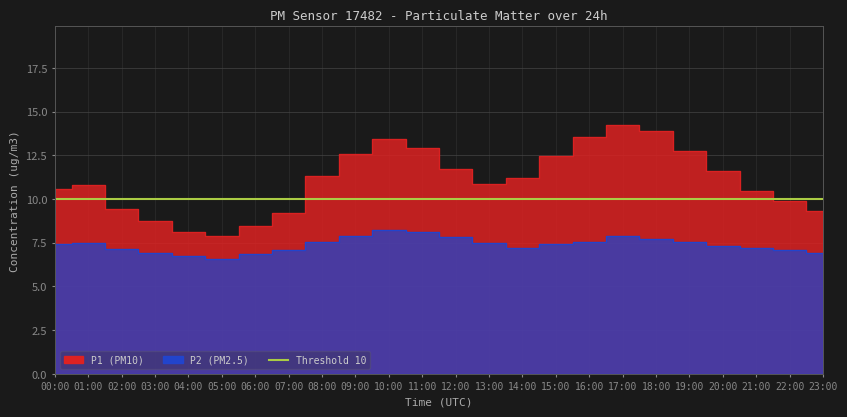

How many categories are shown in the chart?

24